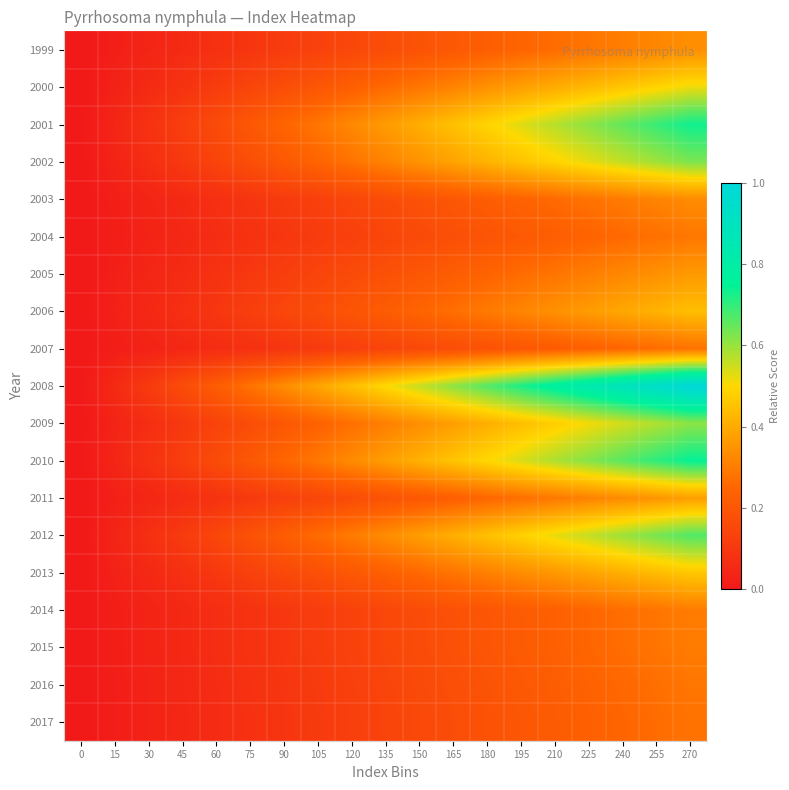

Which series has the largest range (max minus min)?

2008